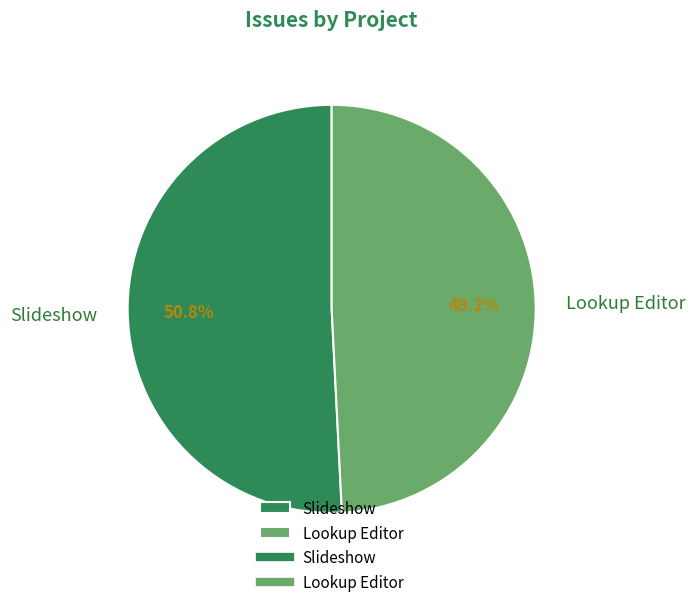

Rank the categories by value from highest to lowest.

Slideshow, Lookup Editor